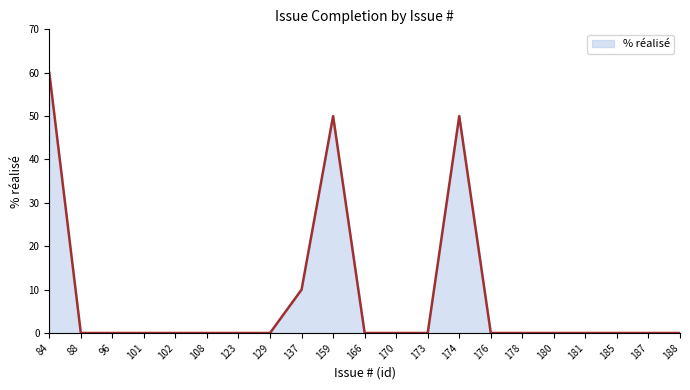

Count the number of data series in this chart.

1